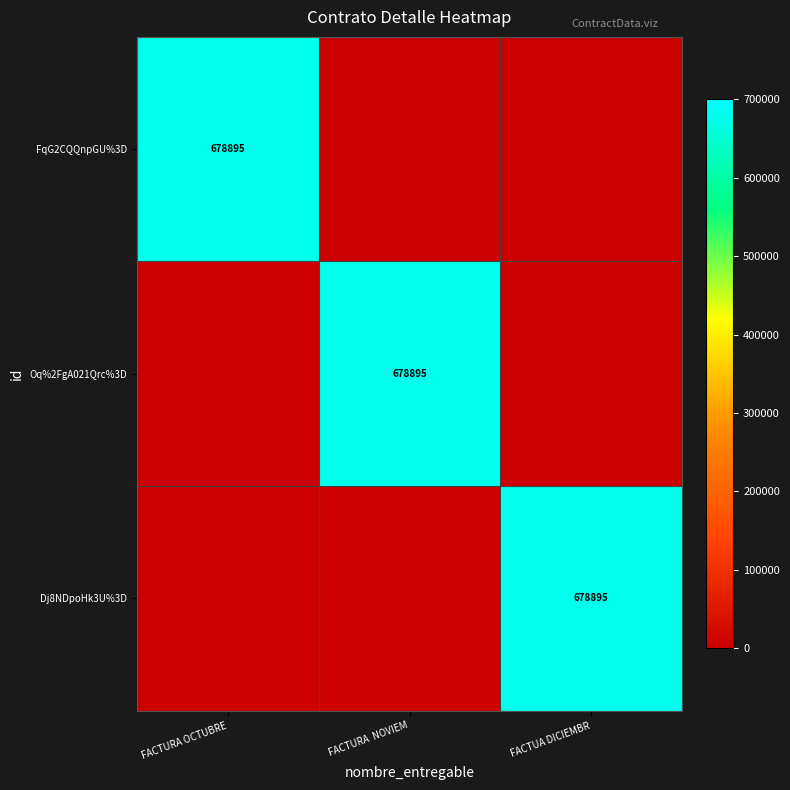

Is it true that Oq%2FgA021Qrc%3D equals 1080498 at FACTURA  NOVIEM?

False